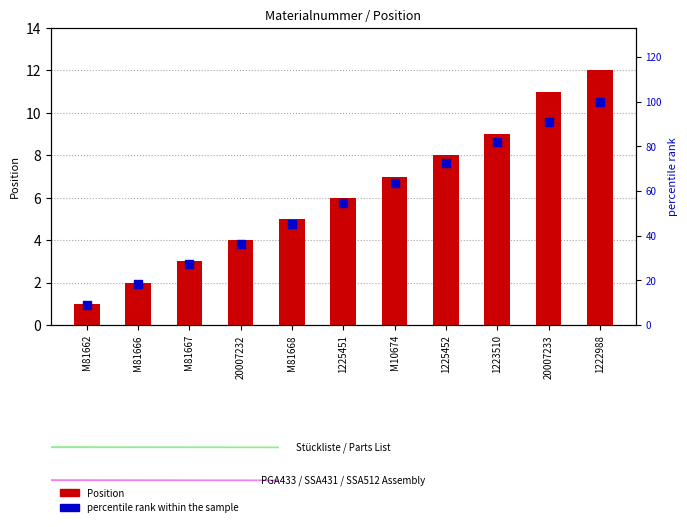

Is the value of percentile rank within the sample at M81662 greater than the value of Position at M81668?

Yes